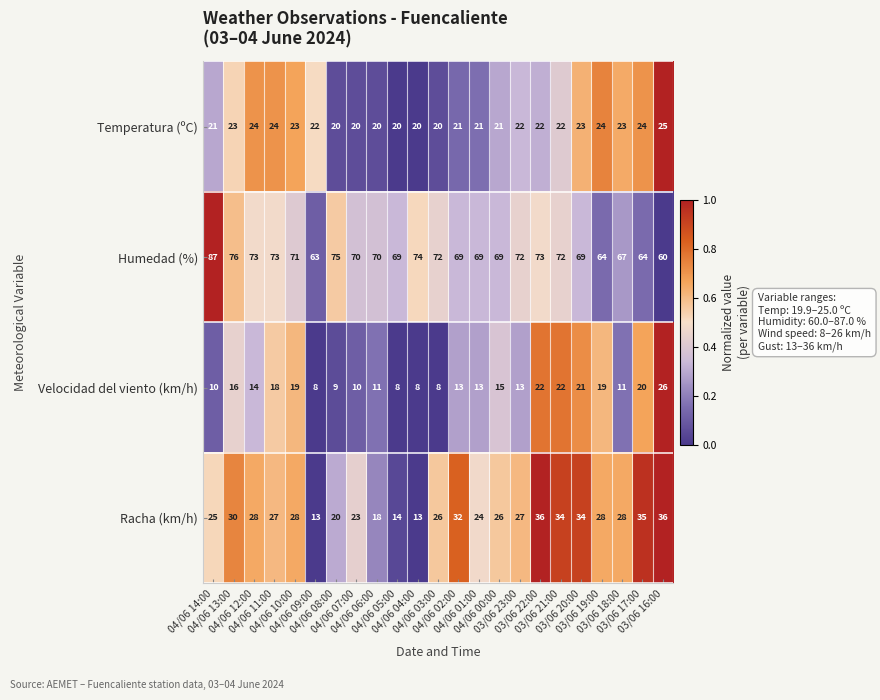

List the series in order of their peak value, lowest first.

Temperatura (ºC), Velocidad del viento (km/h), Racha (km/h), Humedad (%)